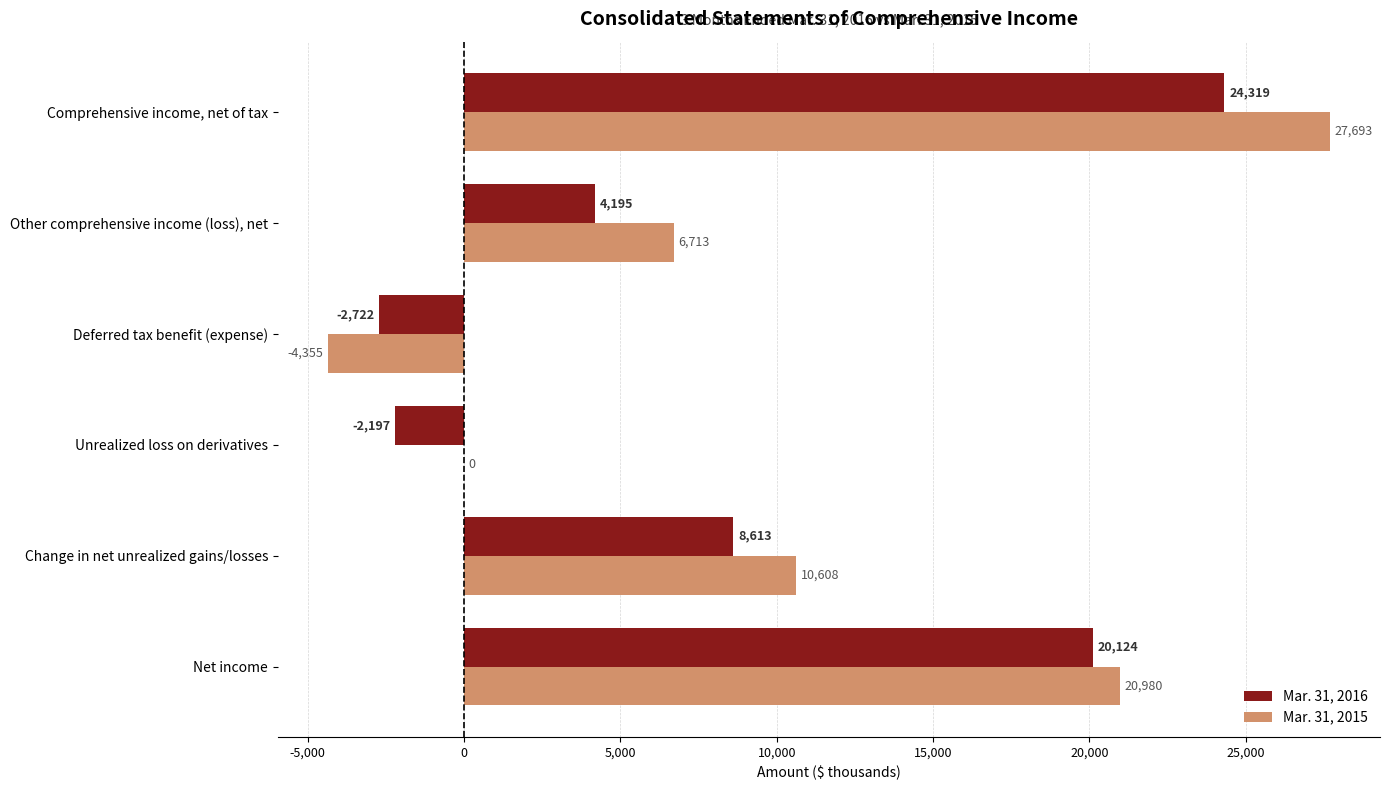

Which category has the highest value in the Mar. 31, 2015 series?

Comprehensive income, net of tax